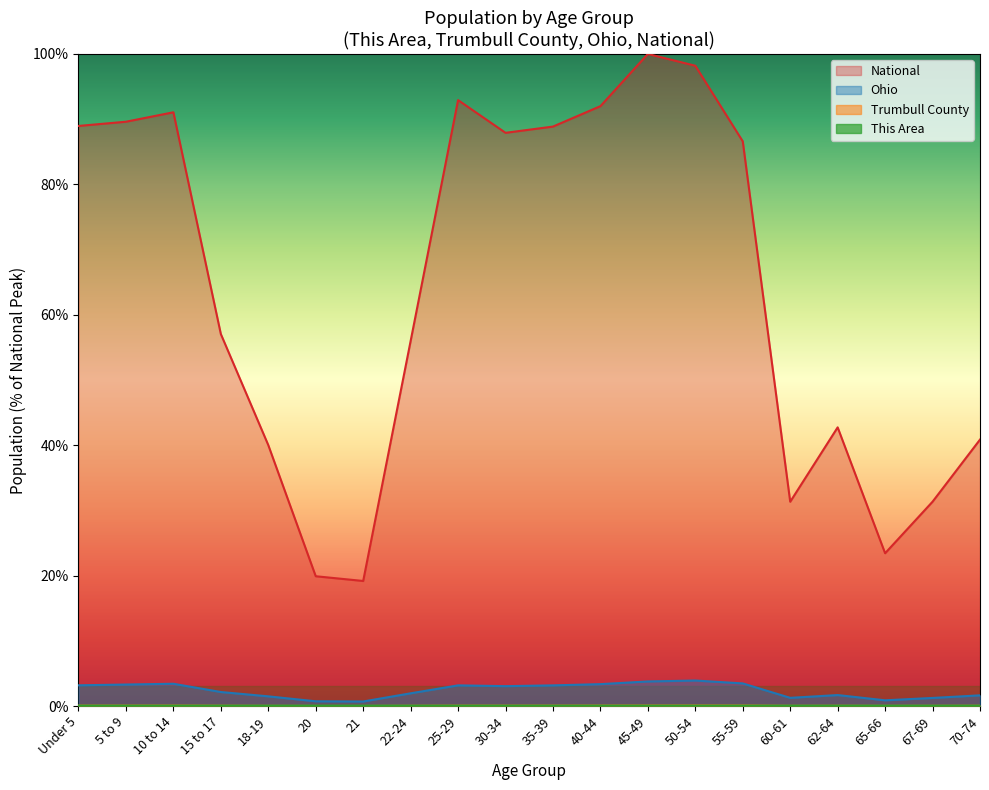

Which series has the largest total across all categories?

National